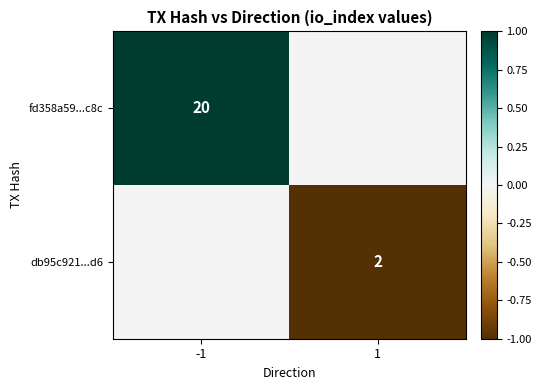

Between -1 and 1, which is larger?

-1